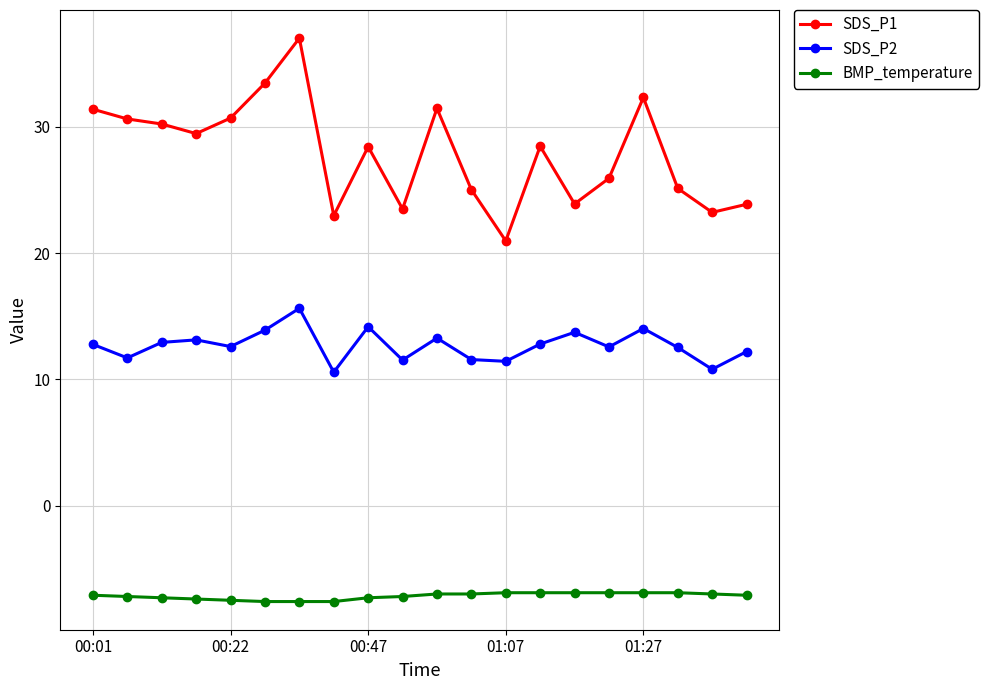

Which series has the largest total across all categories?

SDS_P1